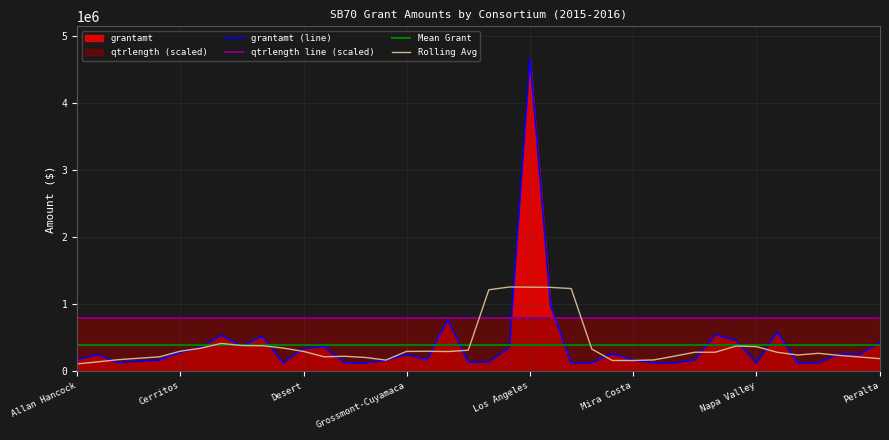

What is the difference between the values at Mt. San Jacinto and Cerritos?

179578